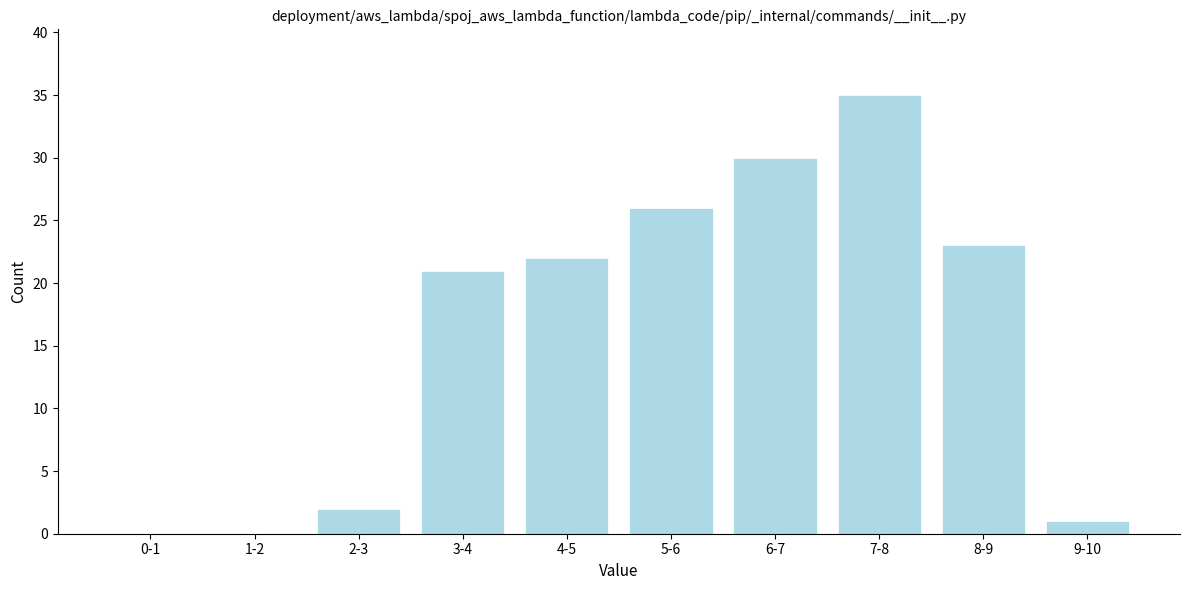

Reading left to right, extract all data points from this chart.

0-1=0	1-2=0	2-3=2	3-4=21	4-5=22	5-6=26	6-7=30	7-8=35	8-9=23	9-10=1